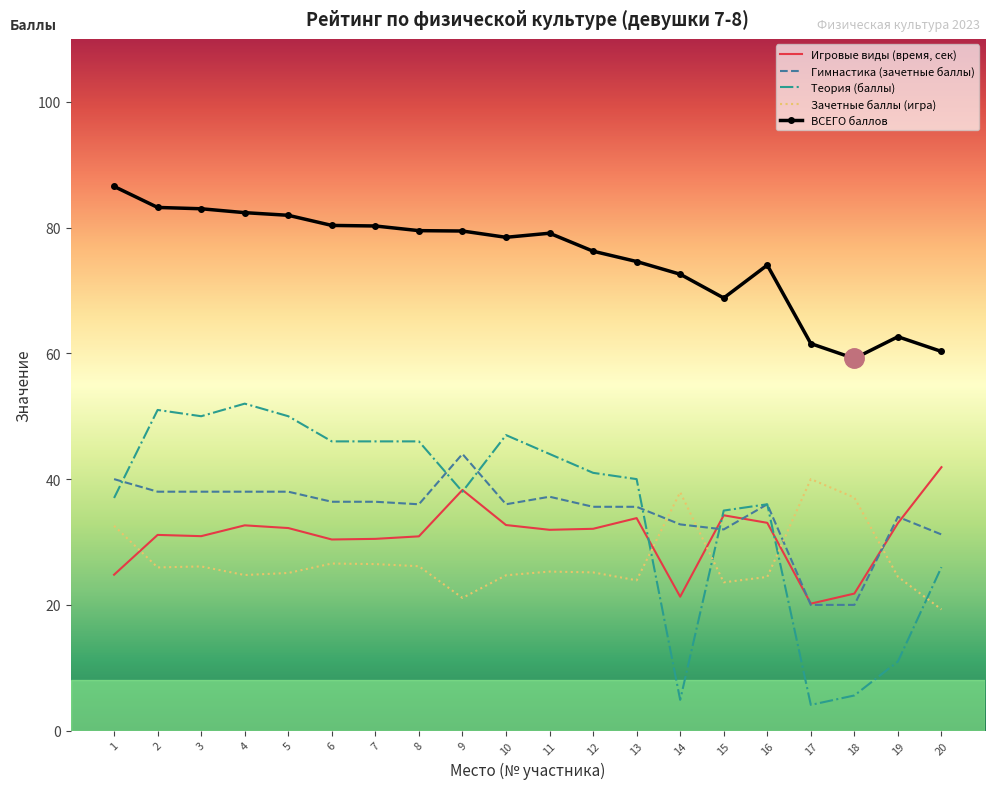

After their last crossing, which series has the higher values: Игровые виды (время, сек) or Гимнастика (зачетные баллы)?

Игровые виды (время, сек)